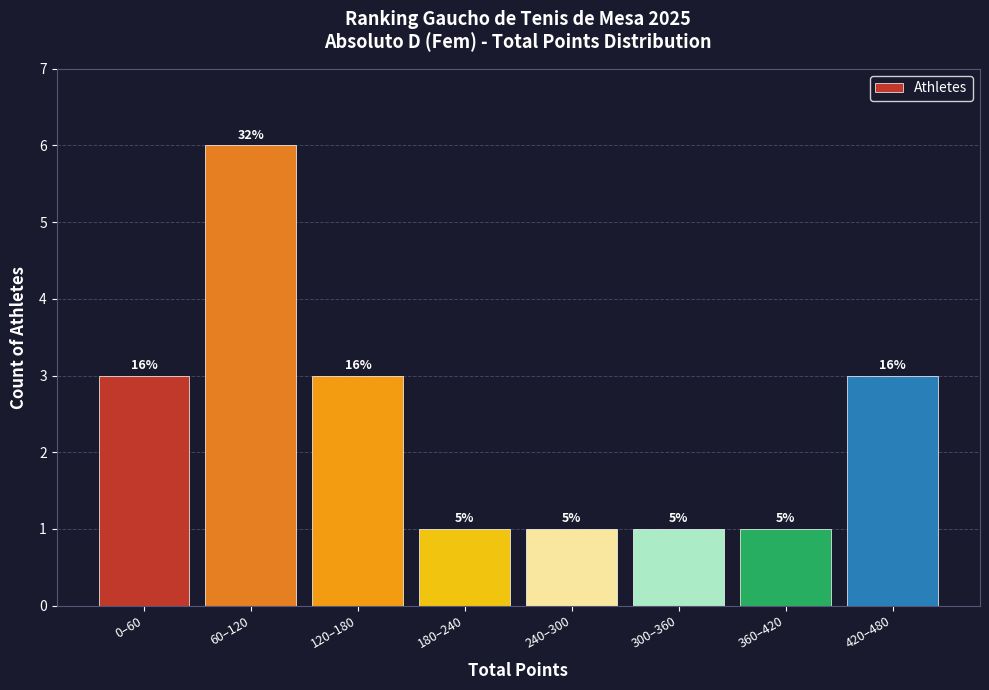

How many bars are there in total?

8